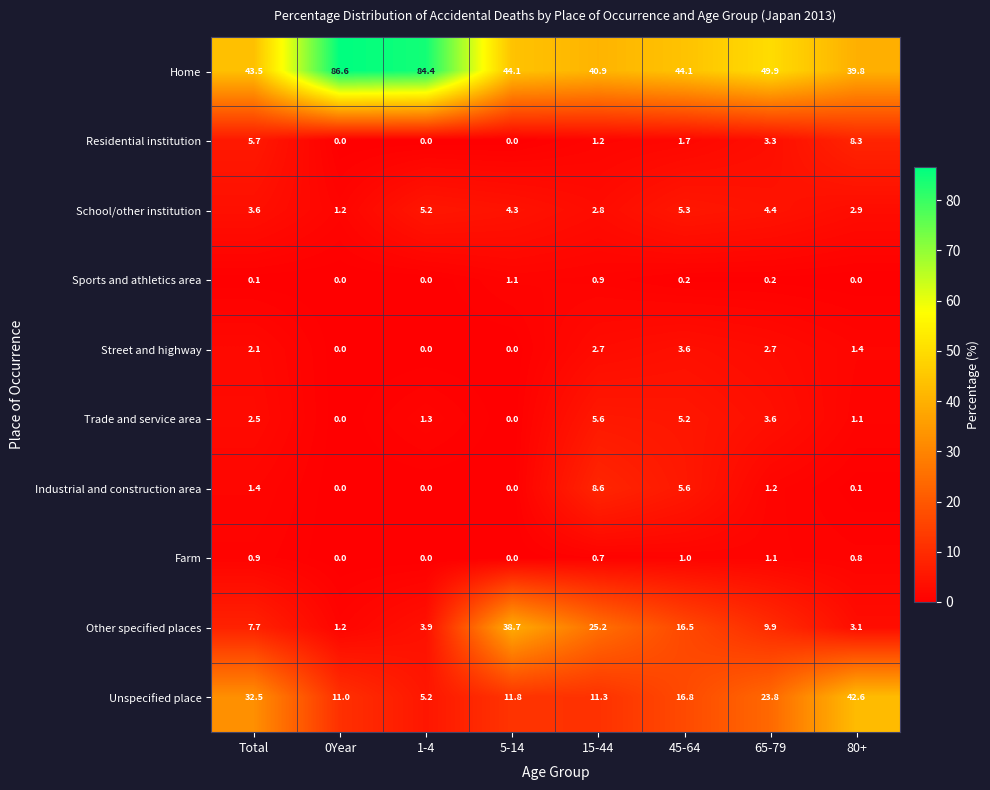

Between 0Year and 15-44, which series saw the biggest shift?

Home